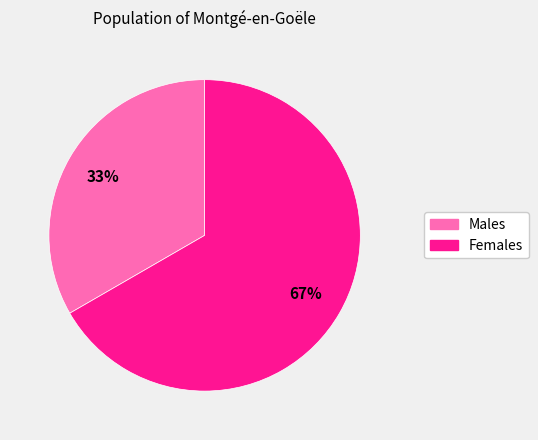

Is there any slice that represents more than half of the pie?

Yes